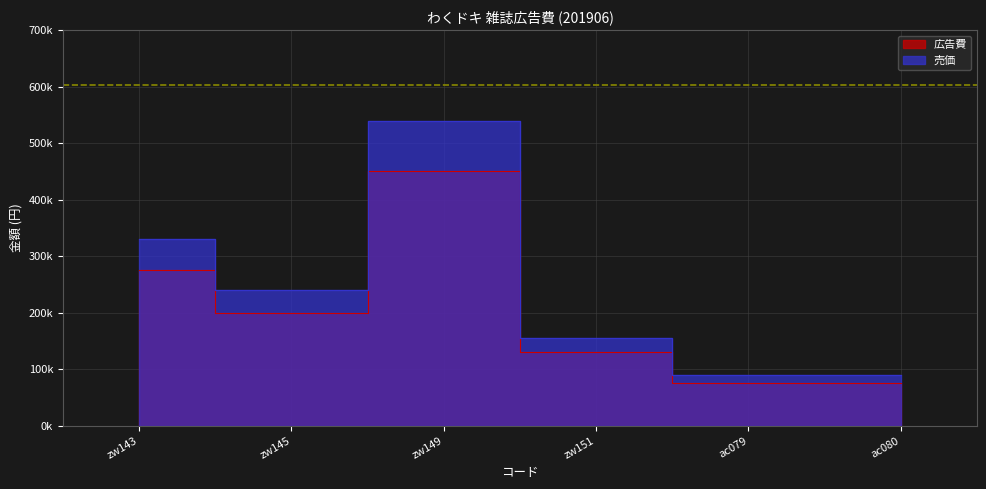

Is it true that 広告費 equals 67496 at zw151?

False